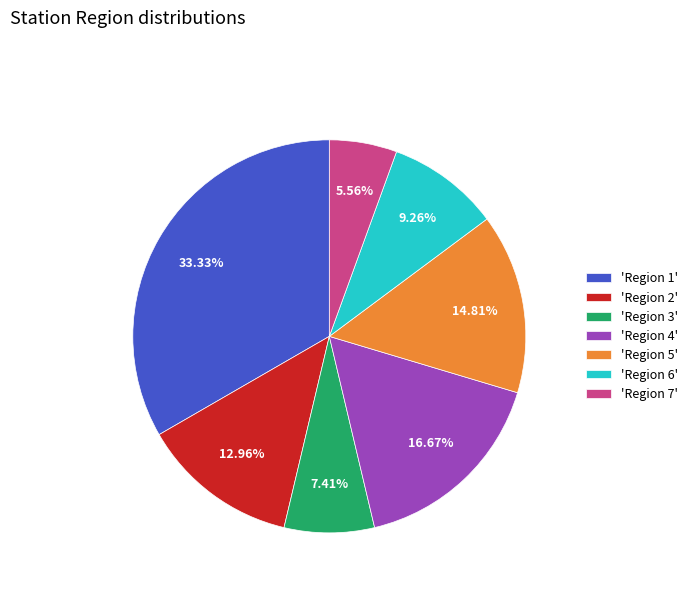

Count the number of slices in the pie.

7